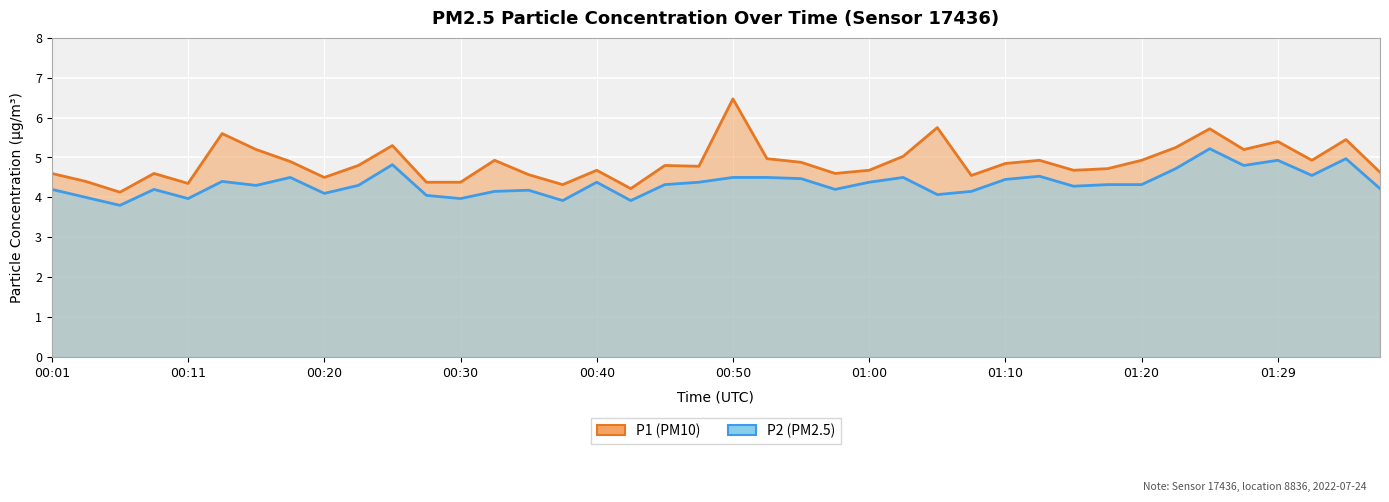

What is the difference between the maximum and minimum values in the P2 series?

1.4